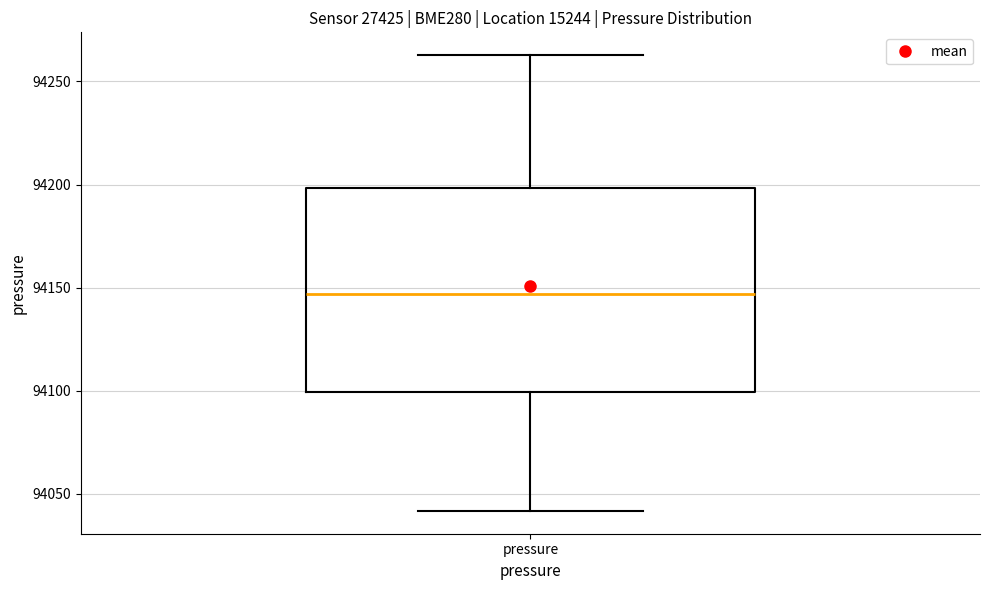

Where does the lower whisker of the box for pressure end on the y-axis? The values are not printed on the chart, so give them approximately, as read against the axis.

94040